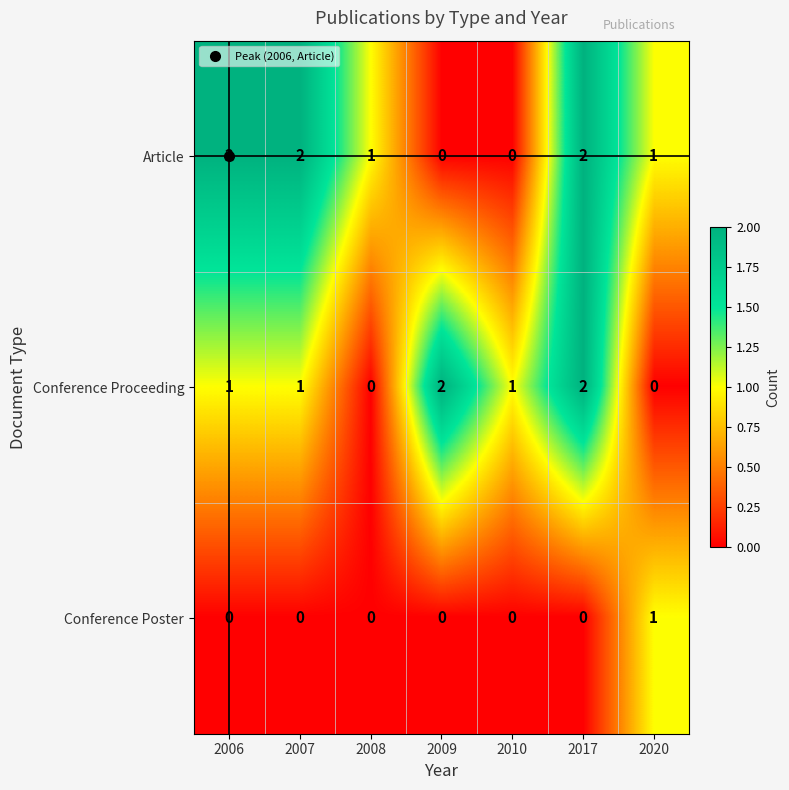

Which series has the largest total across all categories?

Article